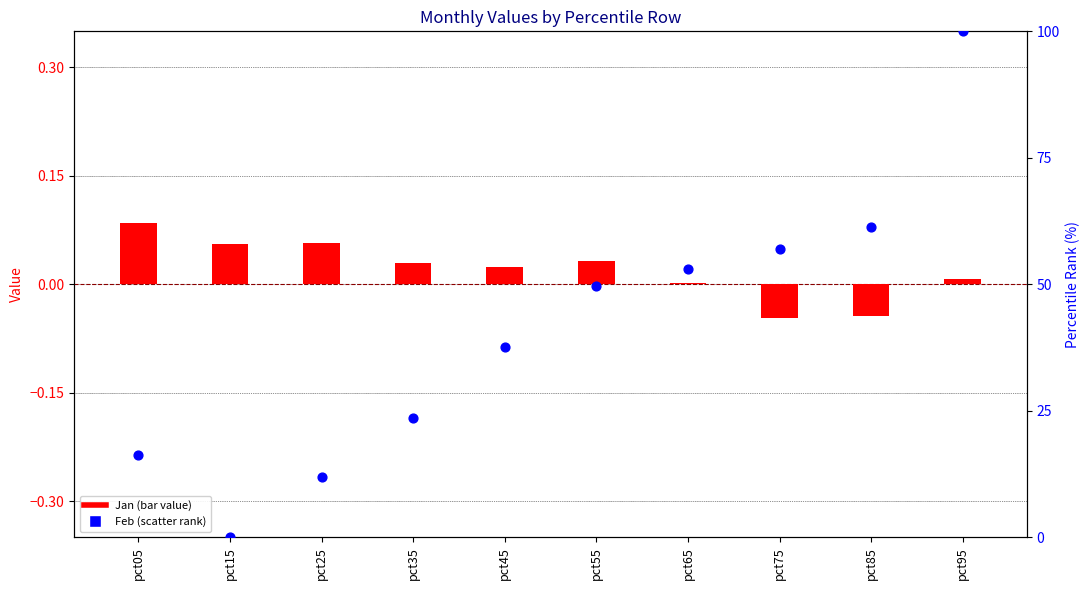

Is the value of Jan (bar value) at pct55 greater than the value of Feb (percentile rank) at pct55?

No